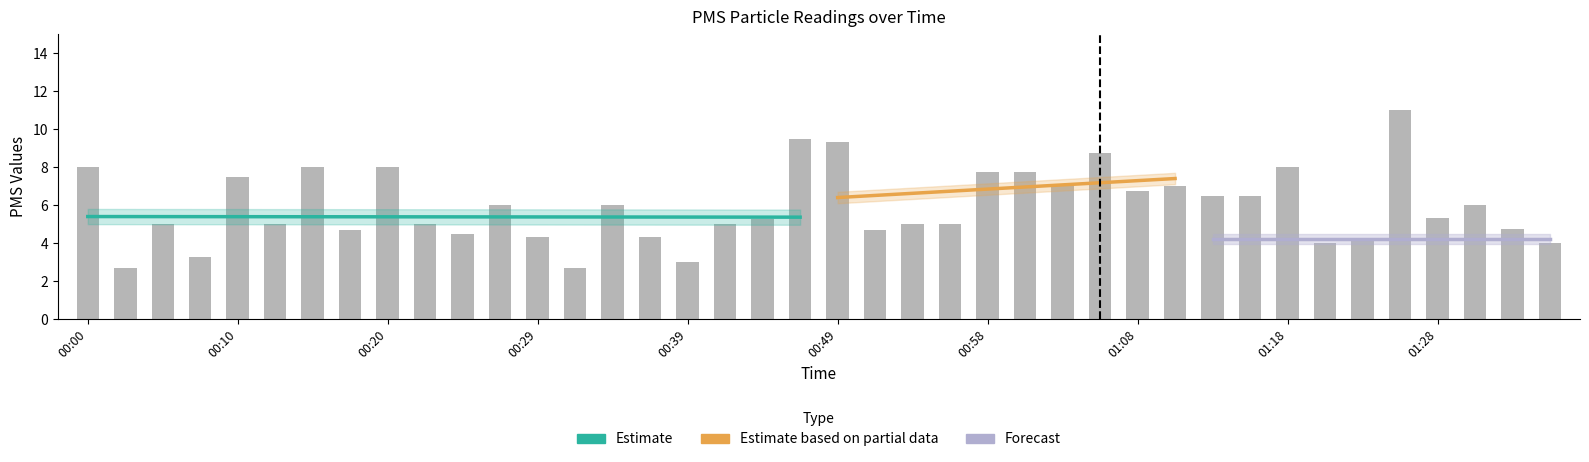

What is the change in value from 00:58 to 01:15?

-1.2